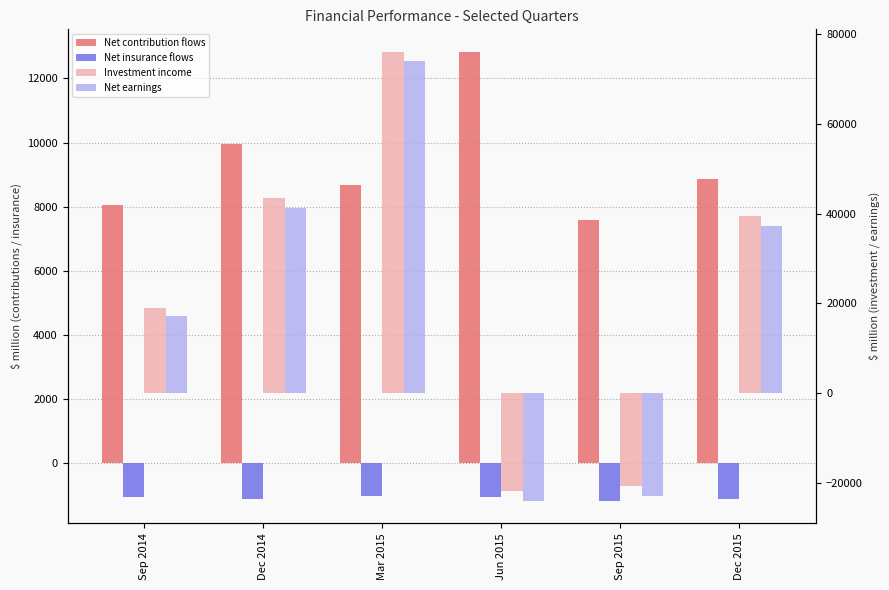

What are all the series names shown in the legend?

Net contribution flows, Net insurance flows, Investment income, Net earnings